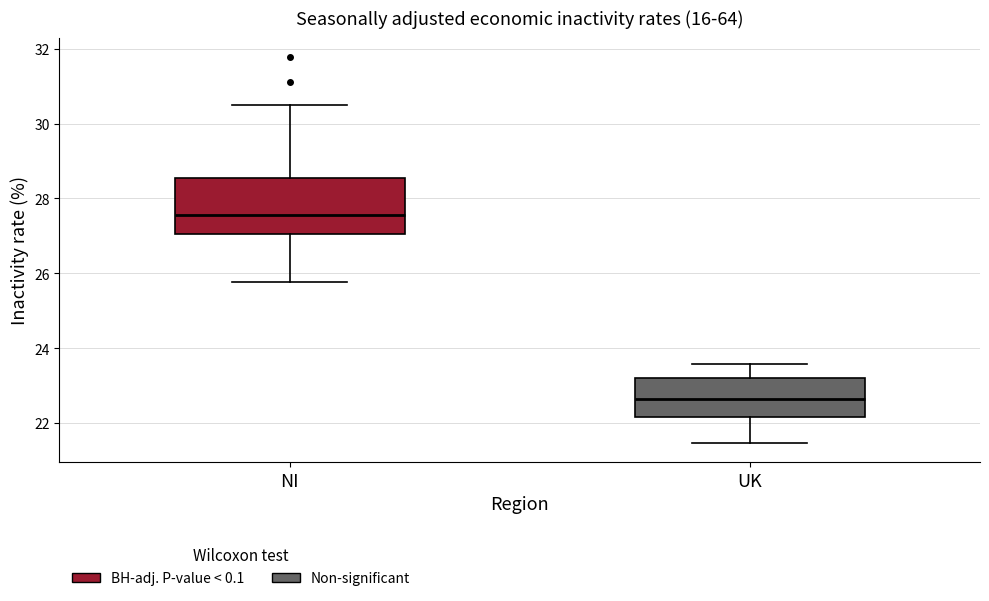

Where does the upper whisker of the box for NI end on the y-axis? The values are not printed on the chart, so give them approximately, as read against the axis.

30.4